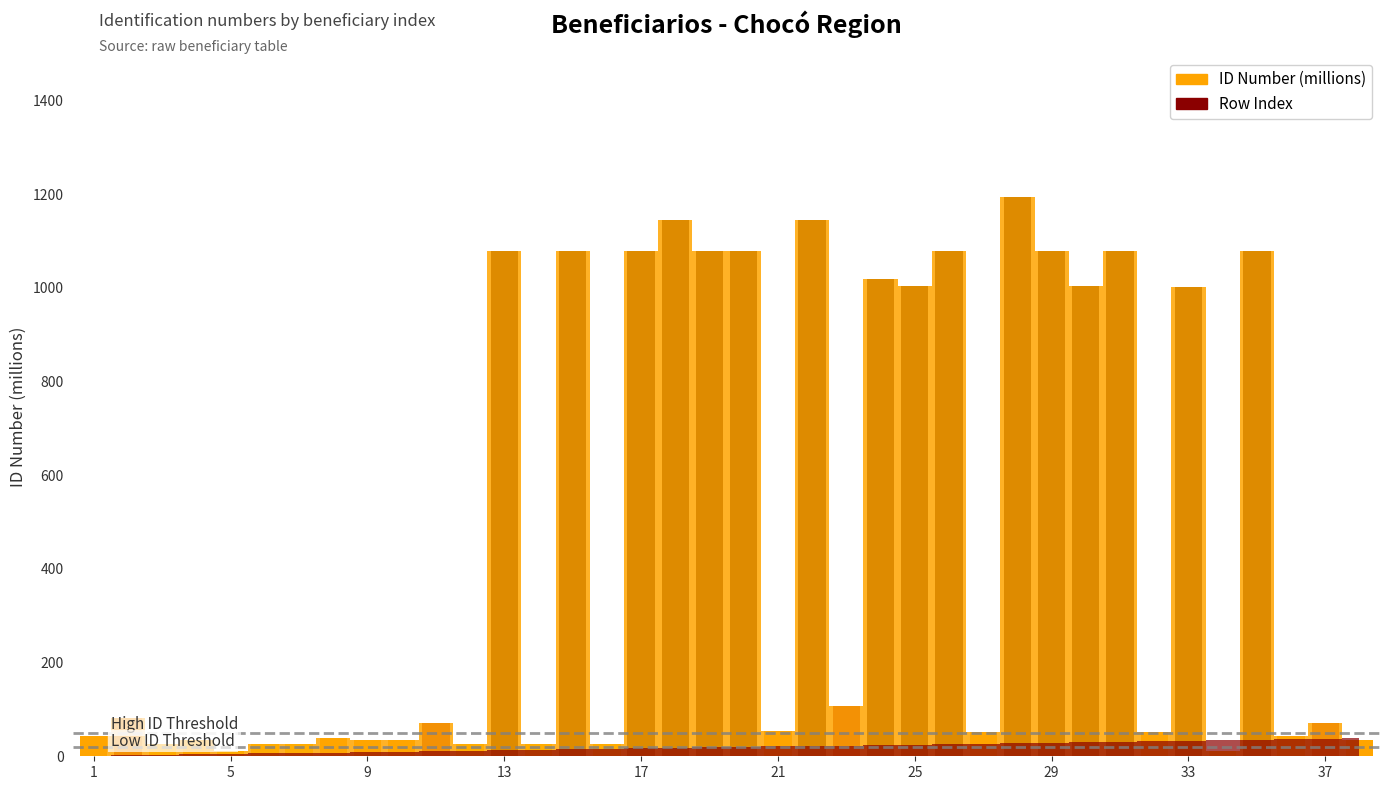

What is the maximum value shown in the chart?

1193.0